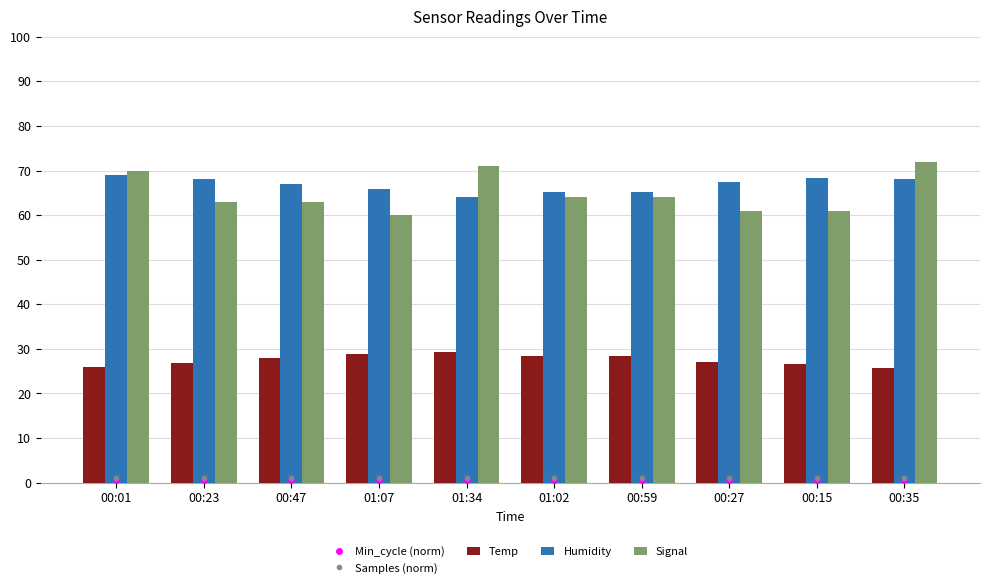

Is the value of Humidity at 00:15 greater than the value of Signal at 00:59?

Yes